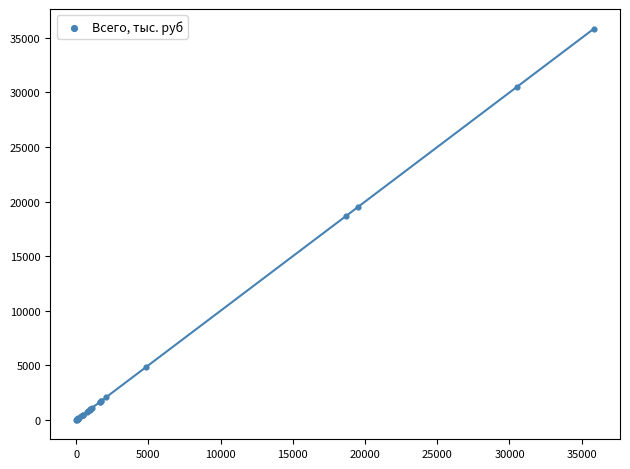

What Y value in the scatter plot is closest to 17939?

18661.9